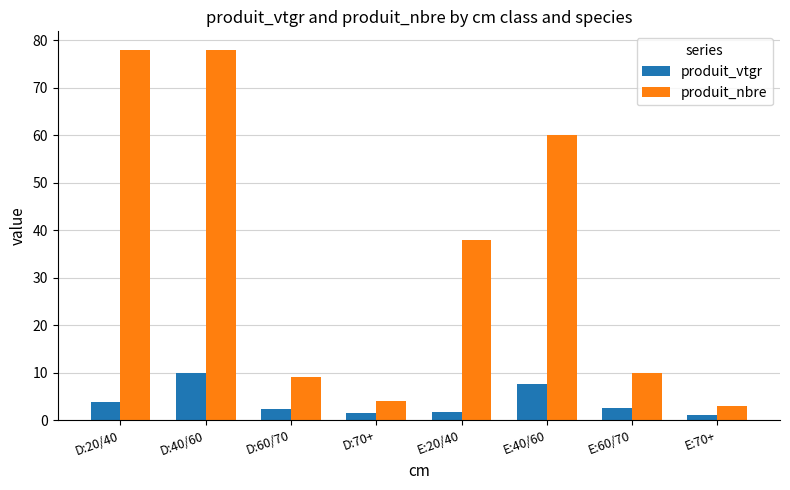

Which category has the lowest value in the produit_nbre series?

E:70+